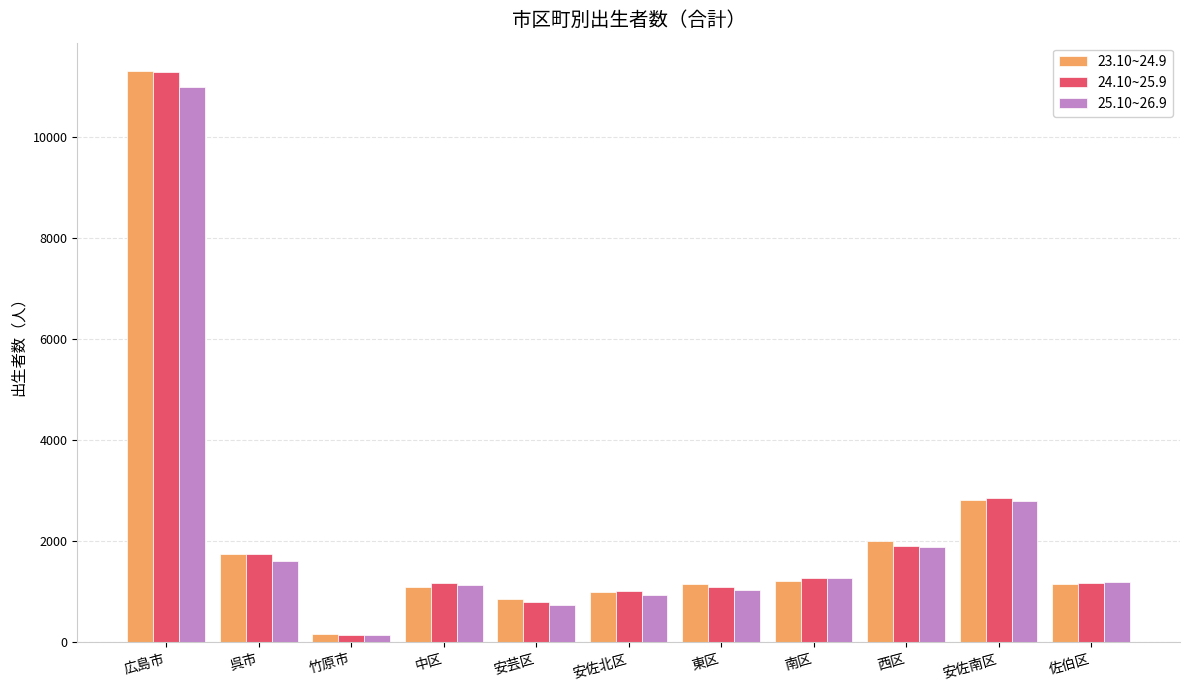

What is the sum of all 23.10~24.9 values?

24527